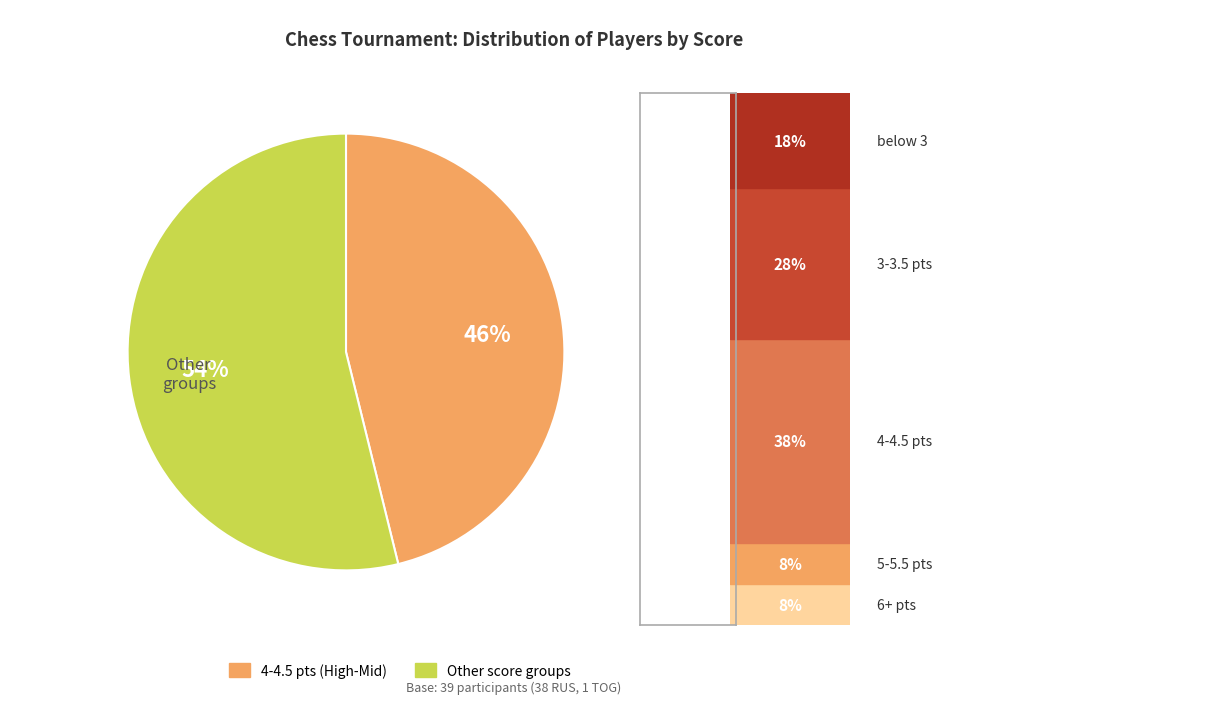

Is there any slice that represents more than half of the pie?

Yes